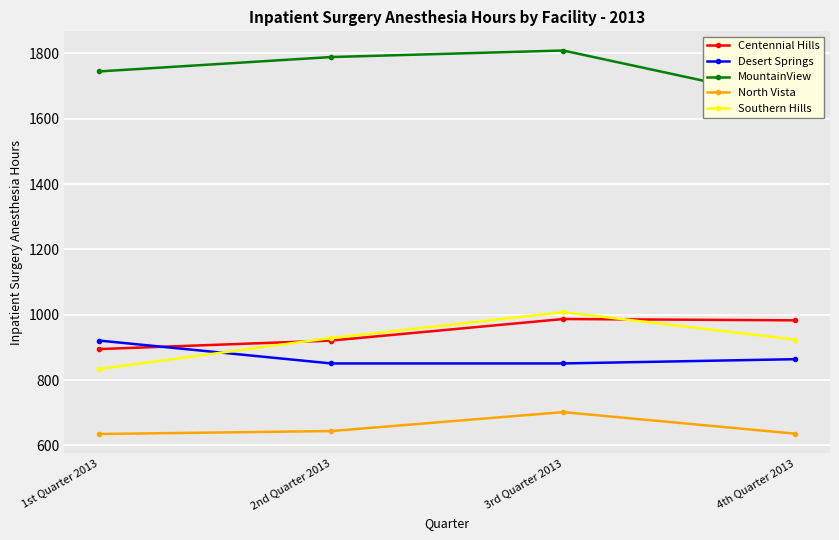

At how many categories does at least one series exceed 1211?

4